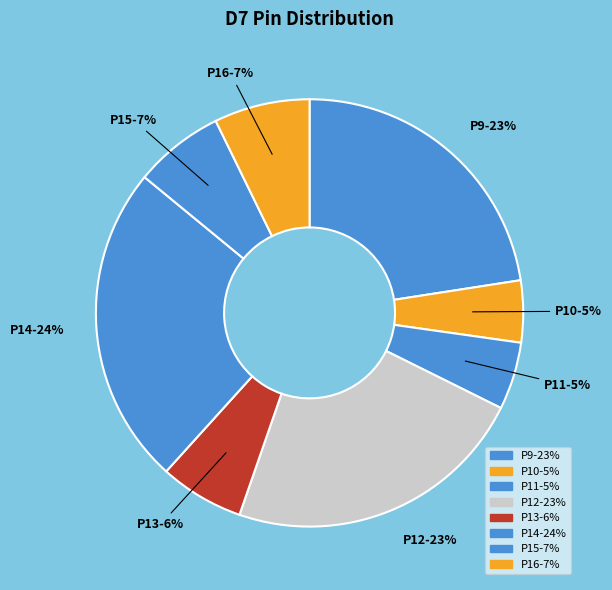

How many segments does this pie chart have?

8